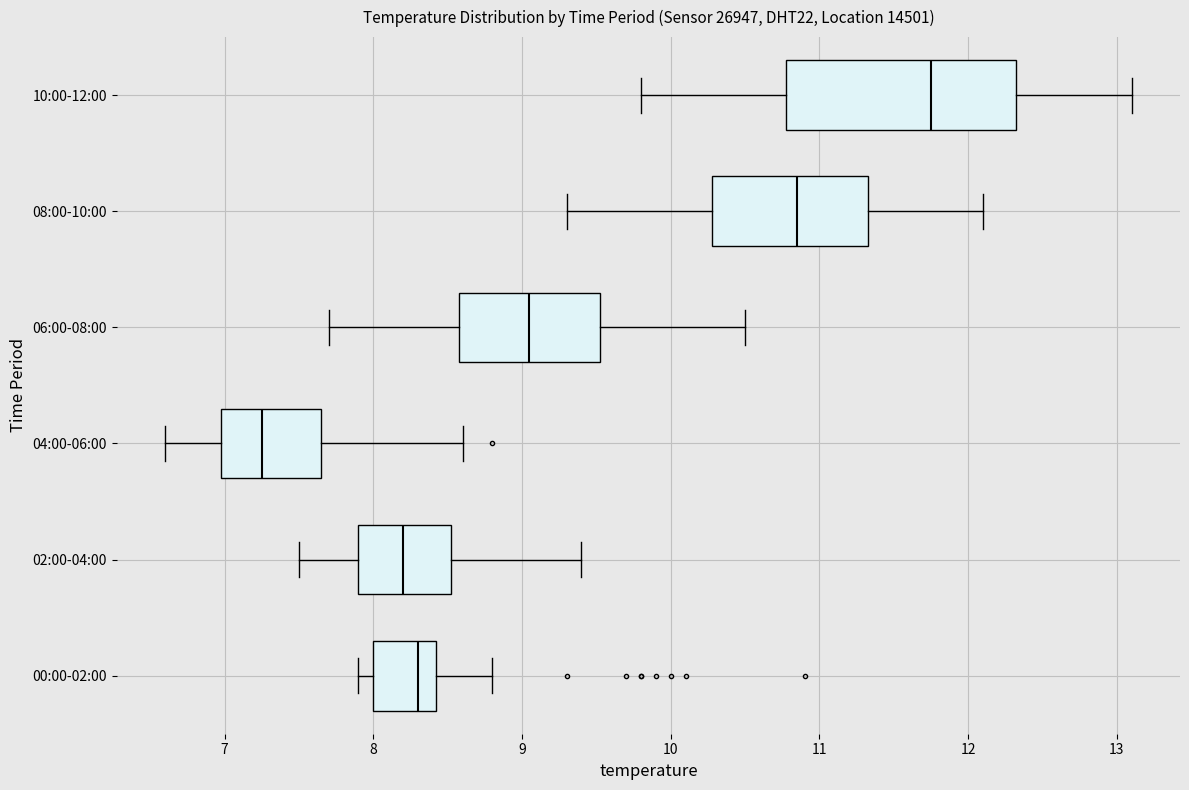

Which box is the widest, from its left edge to its right edge?

10:00-12:00